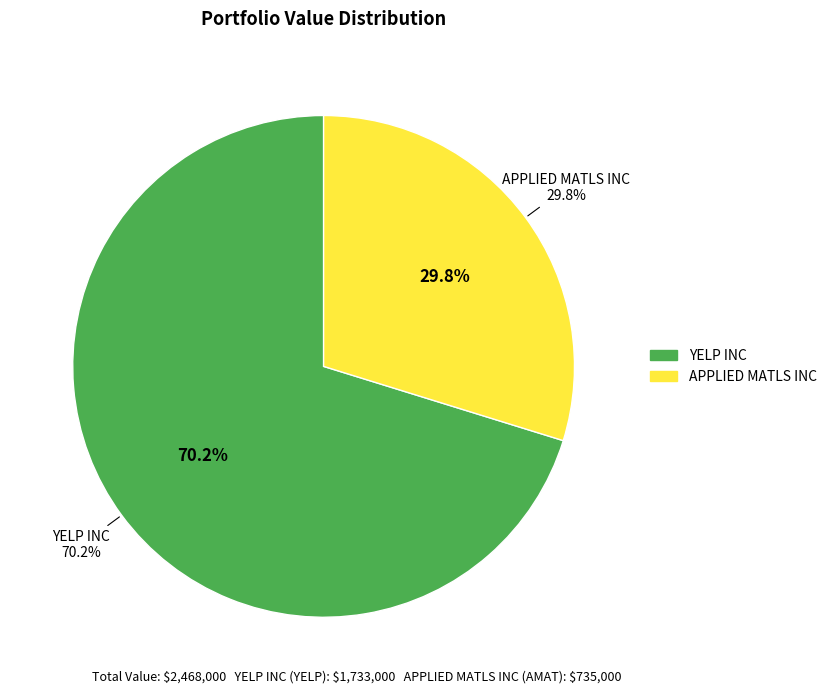

Between YELP INC and APPLIED MATLS INC, which is larger?

YELP INC